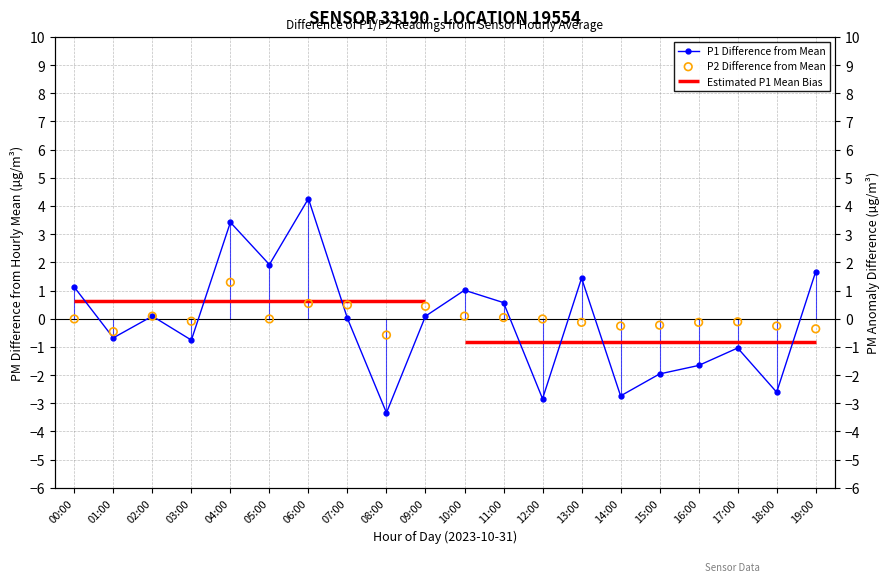

Which series contains the lowest Y value?

P1